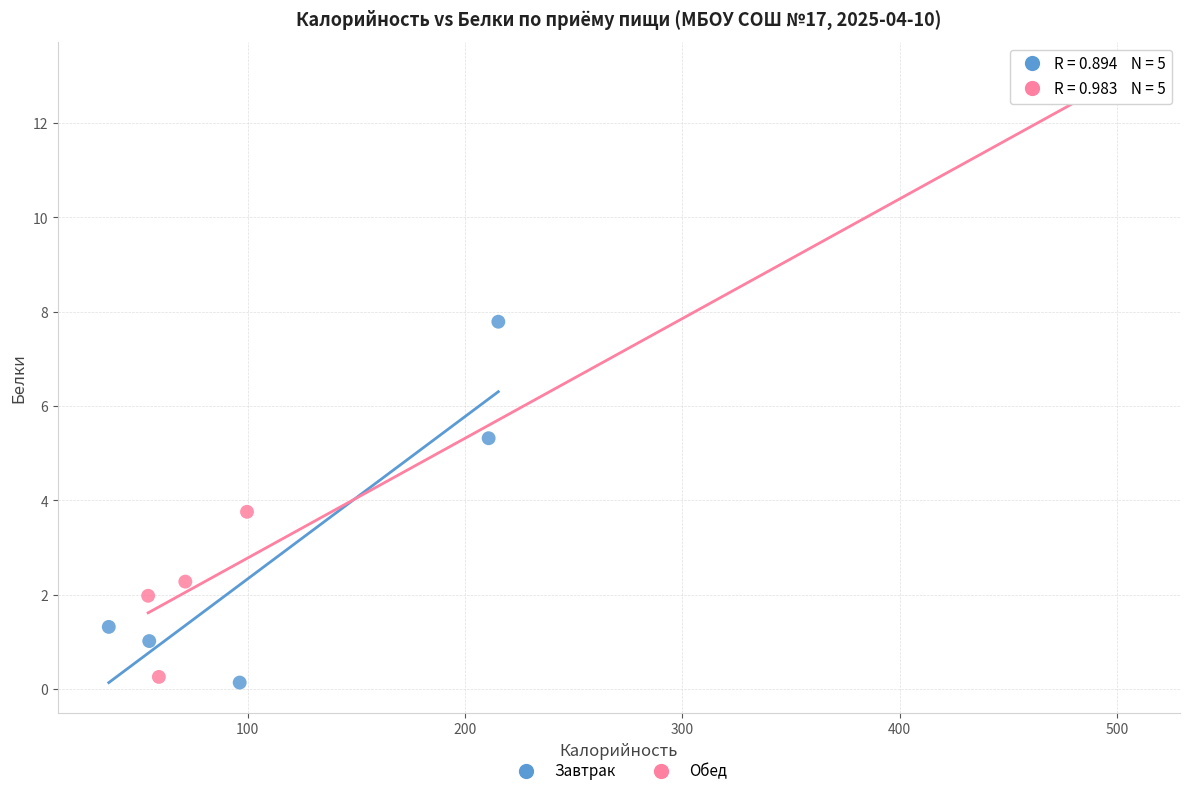

Which series has the largest Y range (max minus min)?

Обед